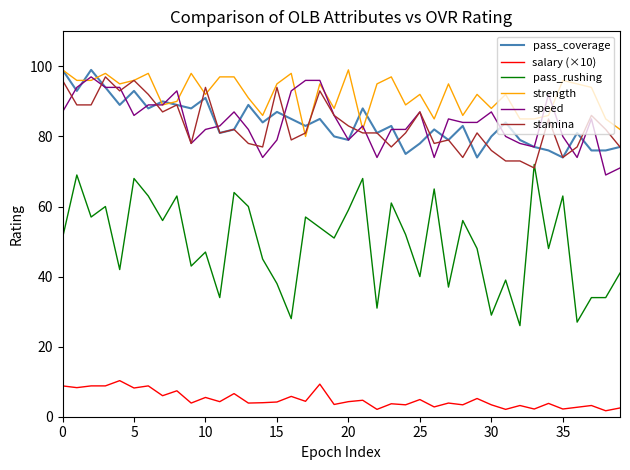

Does the chart display data point markers on the line(s)?

No